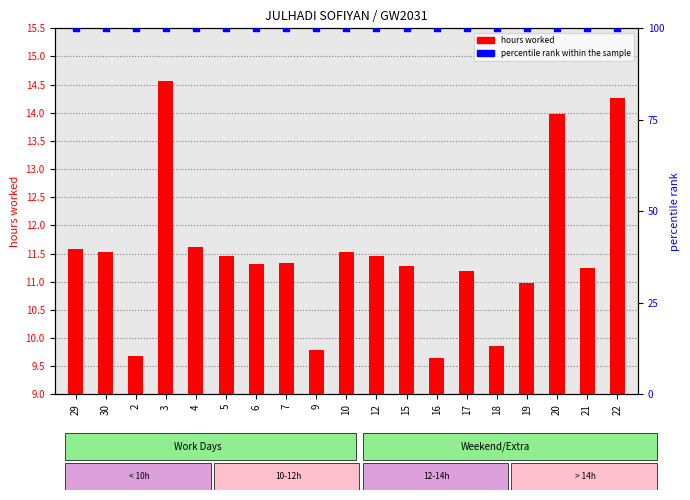

At how many categories does at least one series exceed 13?

19